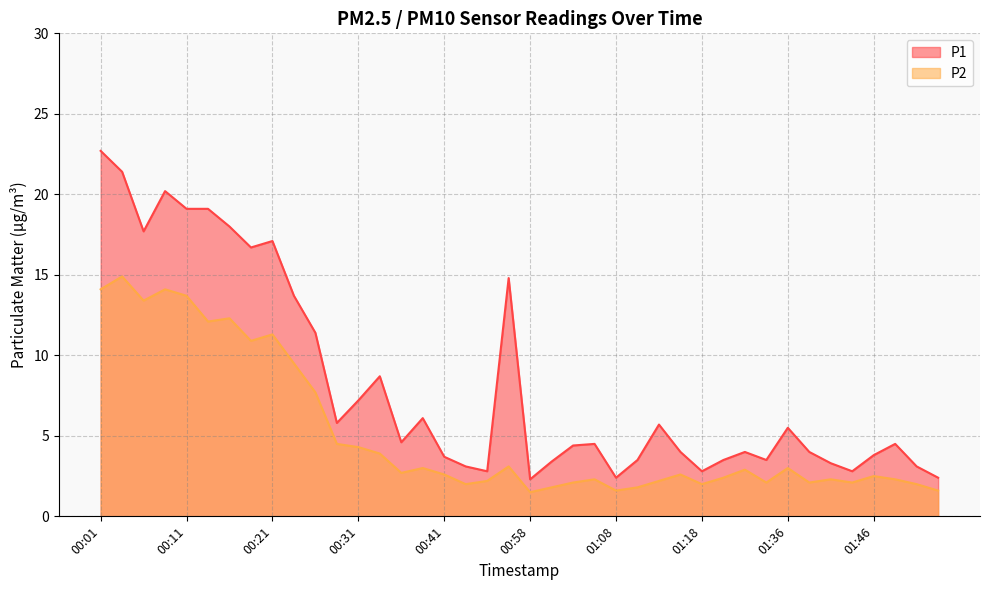

Is the value of P2 at 01:31 greater than the value of P1 at 01:33?

No